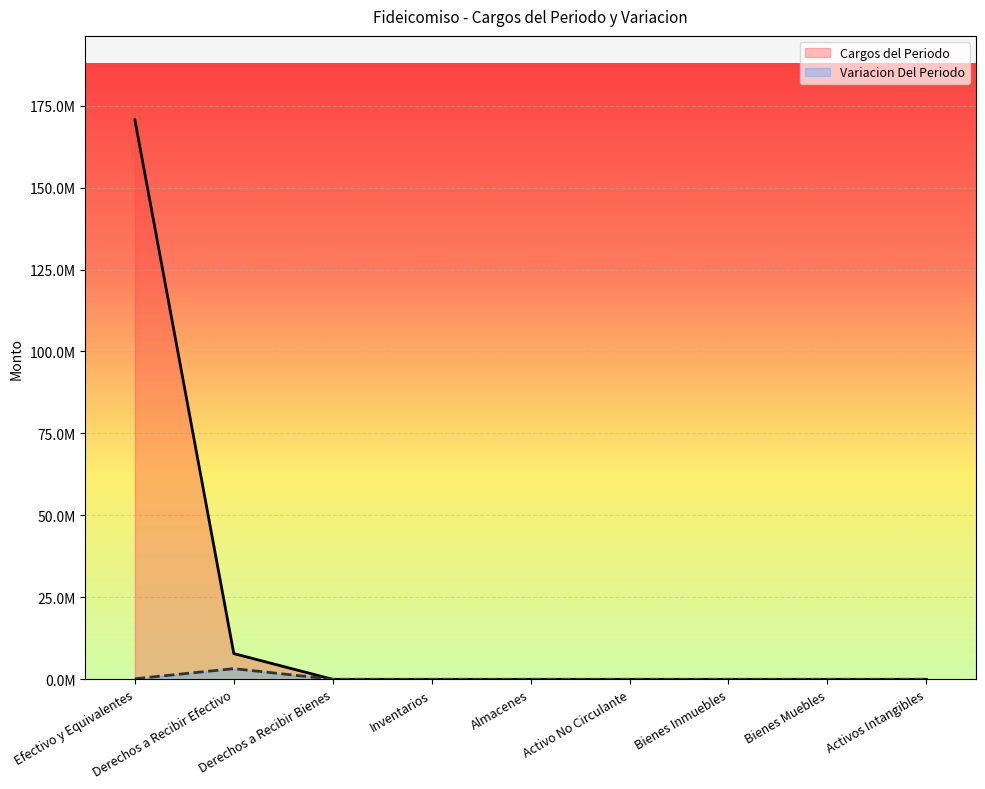

What is the maximum value shown in the chart?

170664677.7